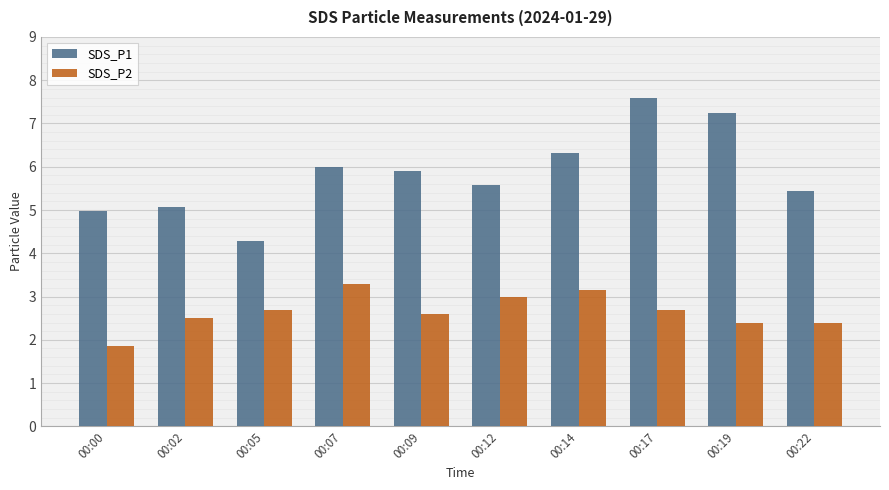

What is the difference between the SDS_P1 values at 00:07 and 00:00?

1.0